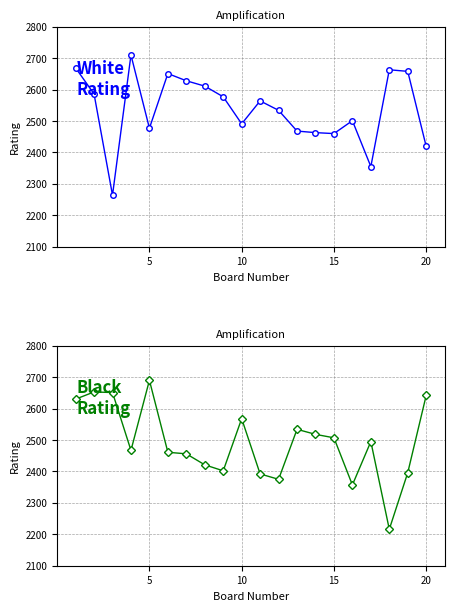

What is the value of the White Rating point at the 2nd from the left?

2586